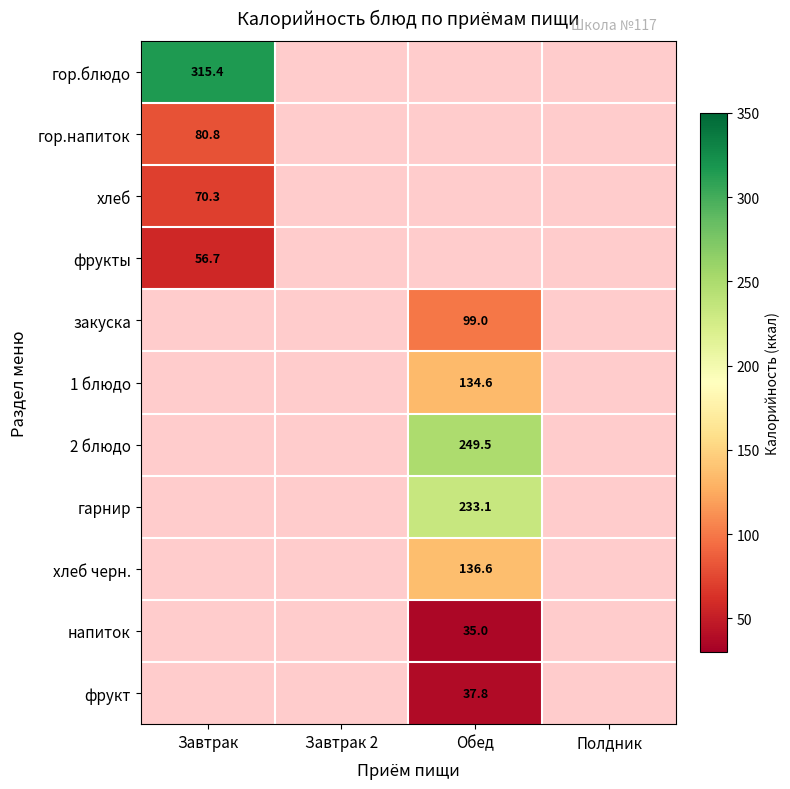

Is the value of гор.напиток at Завтрак greater than the value of напиток at Обед?

Yes